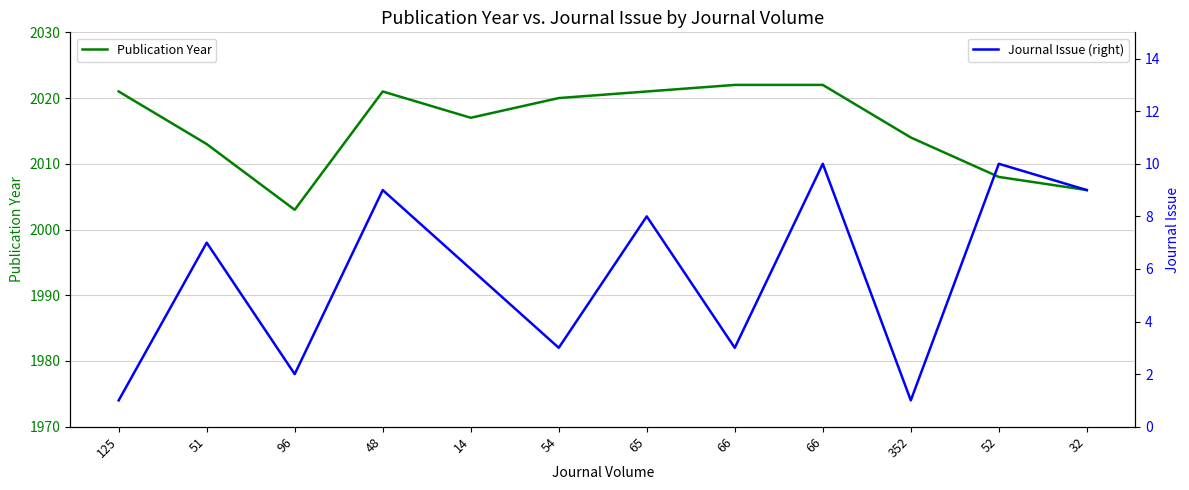

Reading left to right, transcribe all the data shown in this chart.

Publication Year: 125=2021	51=2013	96=2003	48=2021	14=2017	54=2020	65=2021	66=2022	66=2022	352=2014	52=2008	32=2006
Journal Issue (right): 125=1	51=7	96=2	48=9	14=6	54=3	65=8	66=3	66=10	352=1	52=10	32=9